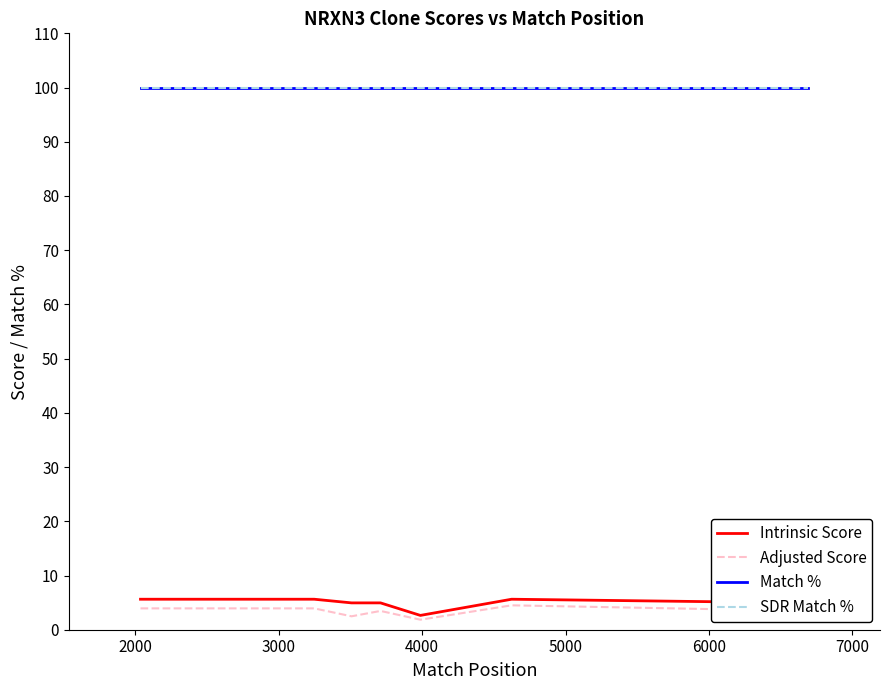

What is the difference between the maximum and minimum values in the Intrinsic Score series?

3.0